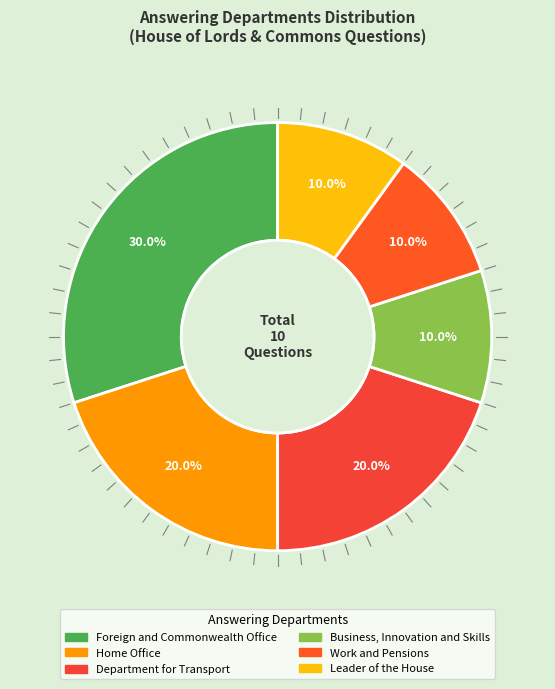

Is it true that Foreign and Commonwealth Office is 20% of the pie?

False